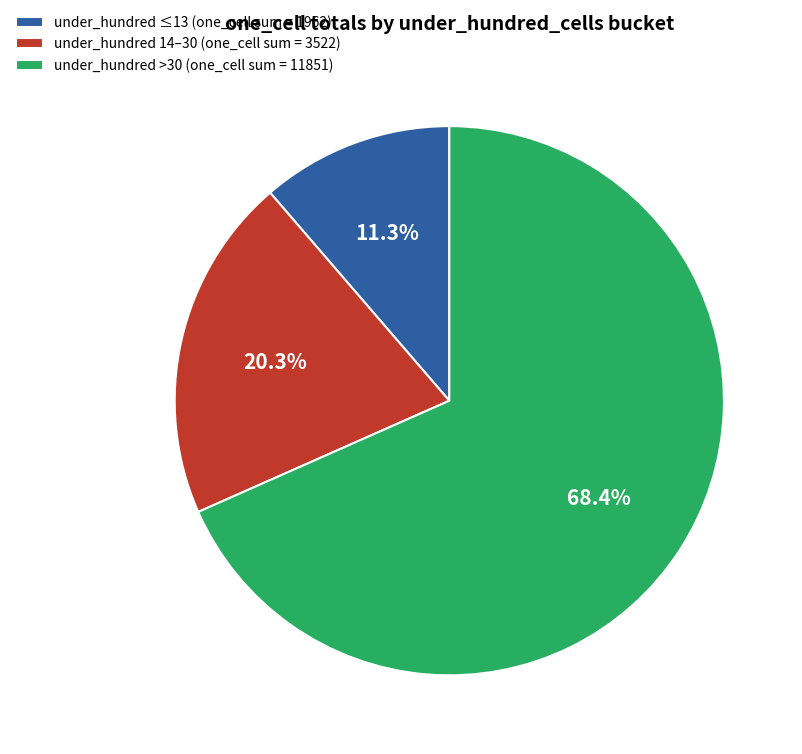

Combined, what portion of the pie is under_hundred 14–30 (one_cell sum = 3522) and under_hundred >30 (one_cell sum = 11851)?

88.7%